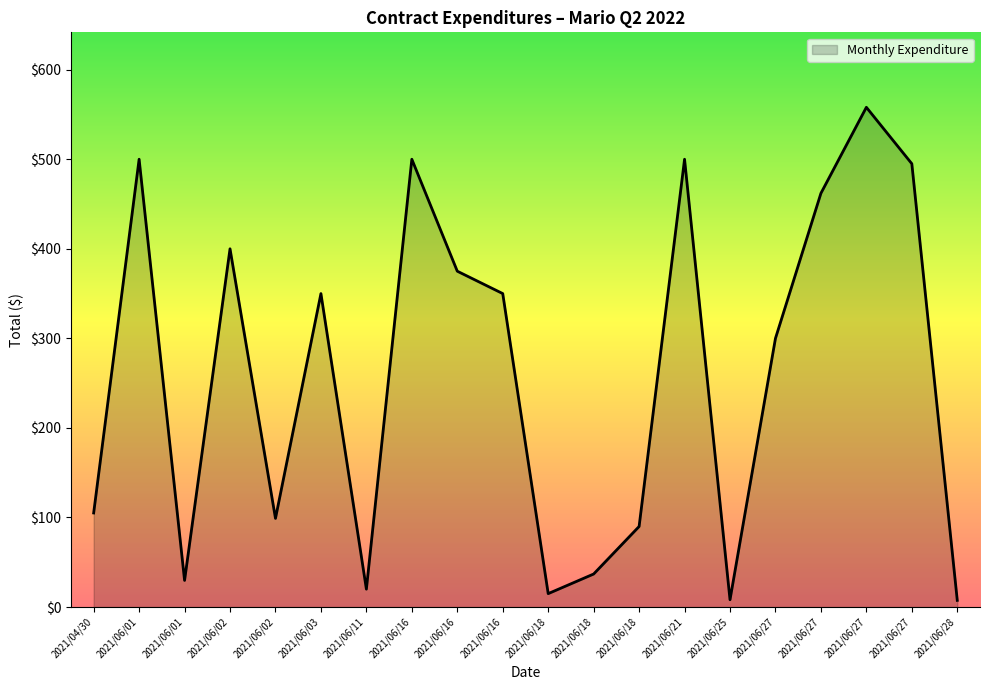

How many lines are shown in the chart?

1